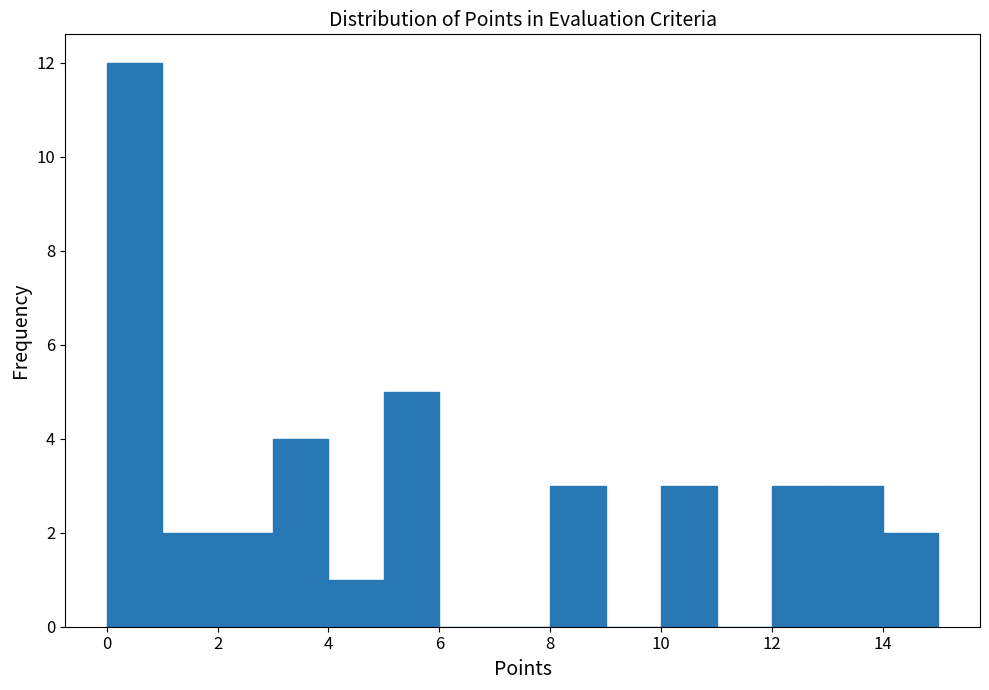

Reading left to right, transcribe this chart: for each bar, give the range it covers on the x-axis and its height. The values are not printed on the chart, so give them approximately, as read against the axis.

0 to 1: 12
1 to 2: 2
2 to 3: 2
3 to 4: 4
4 to 5: 1
5 to 6: 5
6 to 7: 0
7 to 8: 0
8 to 9: 3
9 to 10: 0
10 to 11: 3
11 to 12: 0
12 to 13: 3
13 to 14: 3
14 to 15: 2